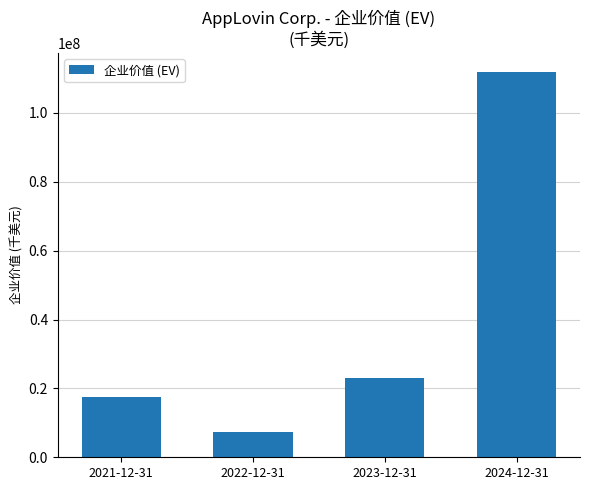

What is the difference between the maximum and second lowest values?

94430718